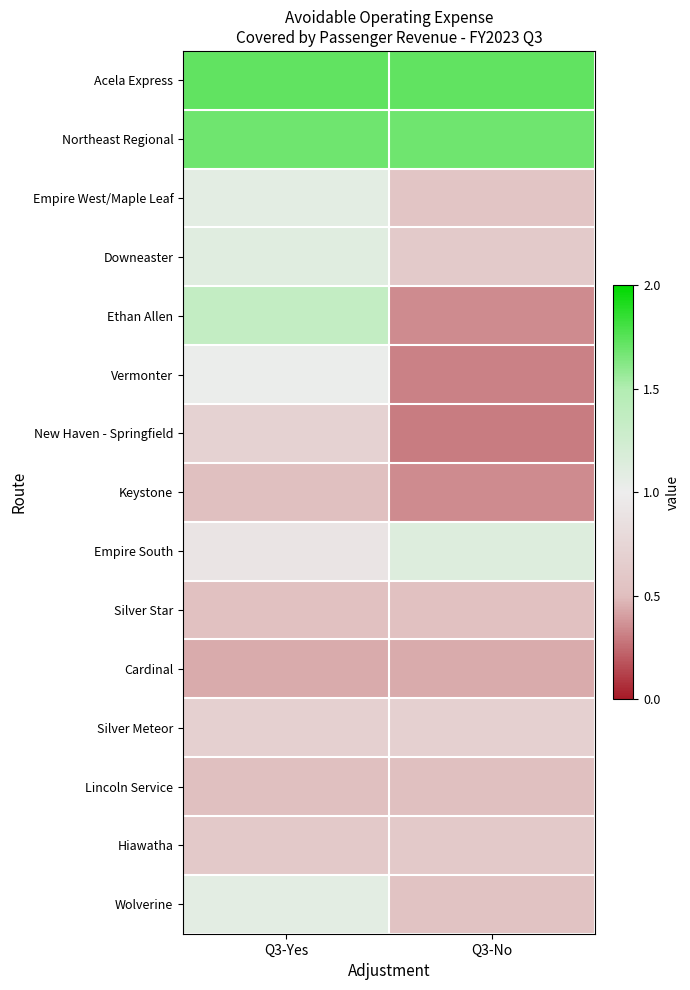

What is the greatest value displayed?

1.7